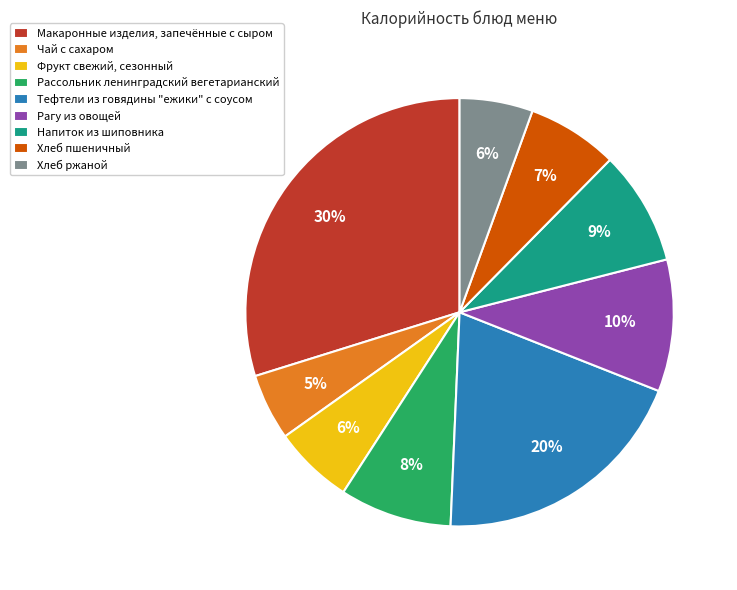

True or false: Рагу из овощей accounts for 10% of the total.

True